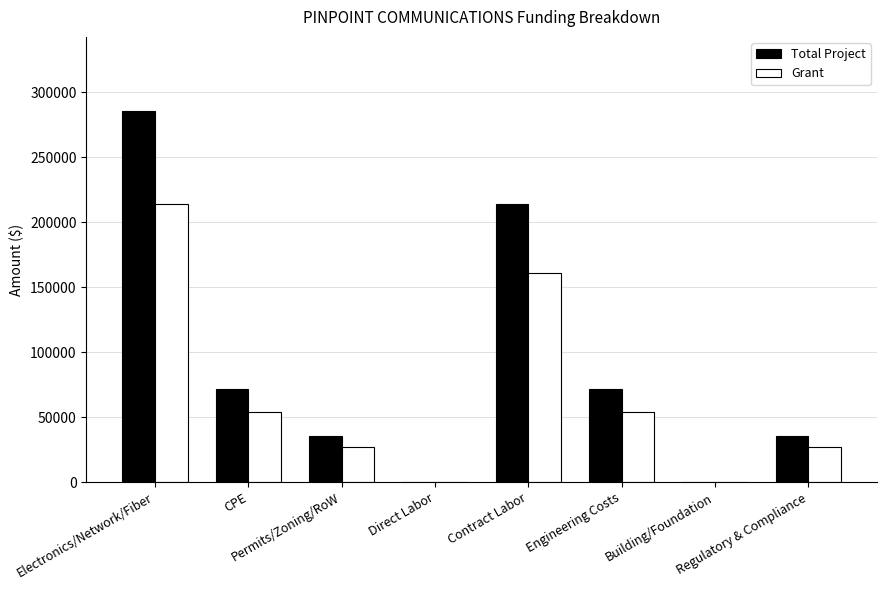

What is the maximum value shown in the chart?

285600